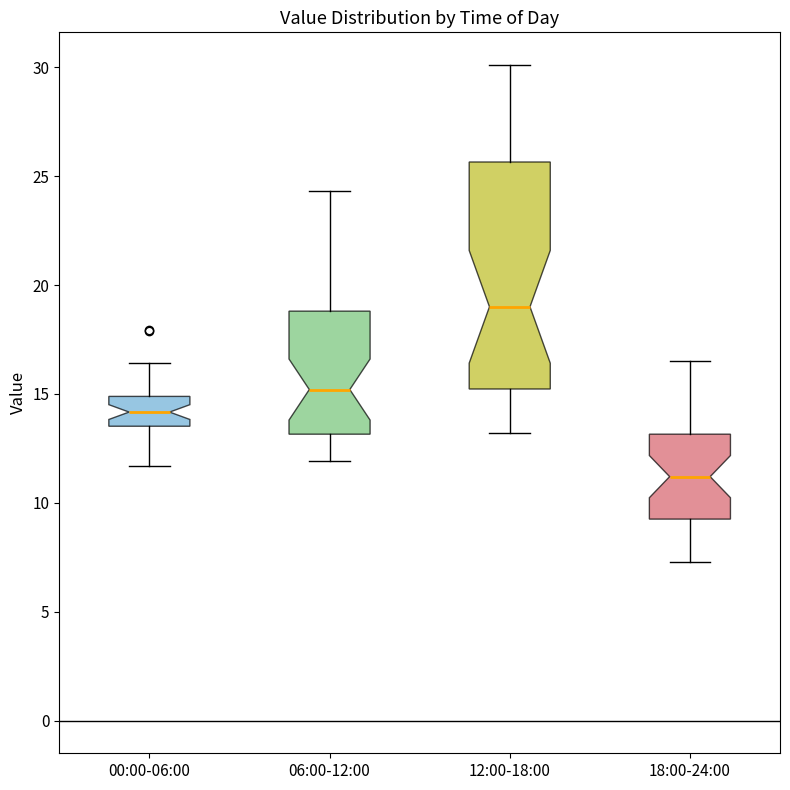

Comparing the boxes themselves (not the whiskers), which one is the tallest?

12:00-18:00